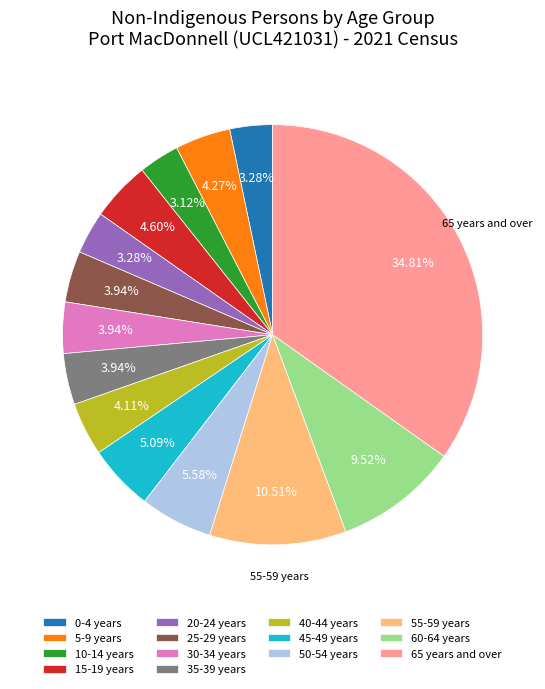

To the nearest percent, what percentage of the pie is 30-34 years?

4%